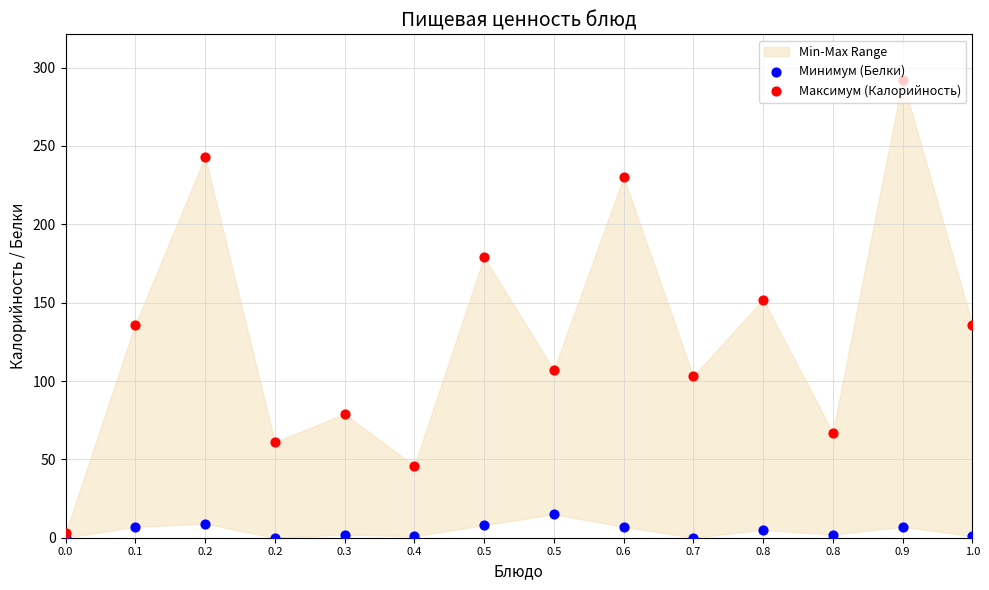

Is the value of Минимум (Белки) at 0.3 greater than the value of Максимум (Калорийность) at 1.0?

No